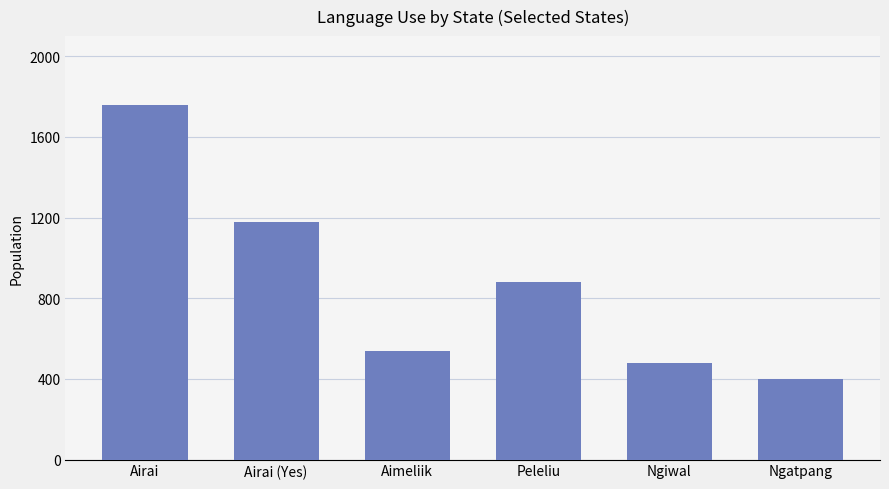

How many series are shown in this chart?

1